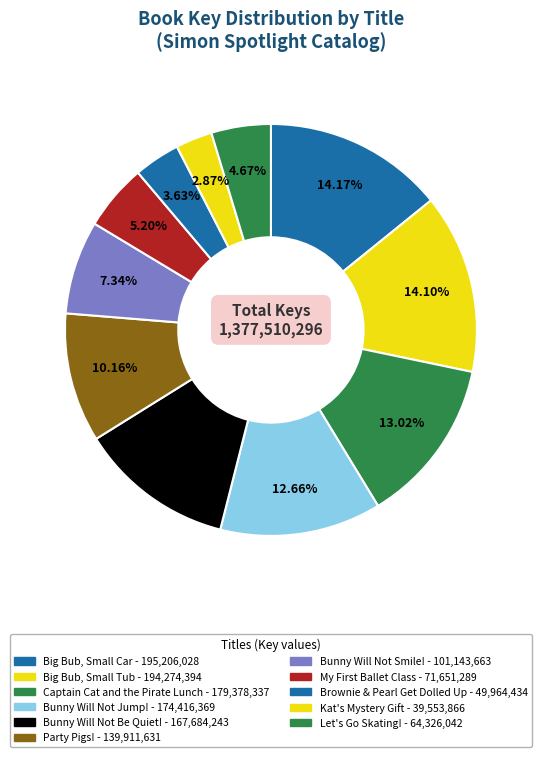

Which category has the smallest portion of the pie?

Kat's Mystery Gift